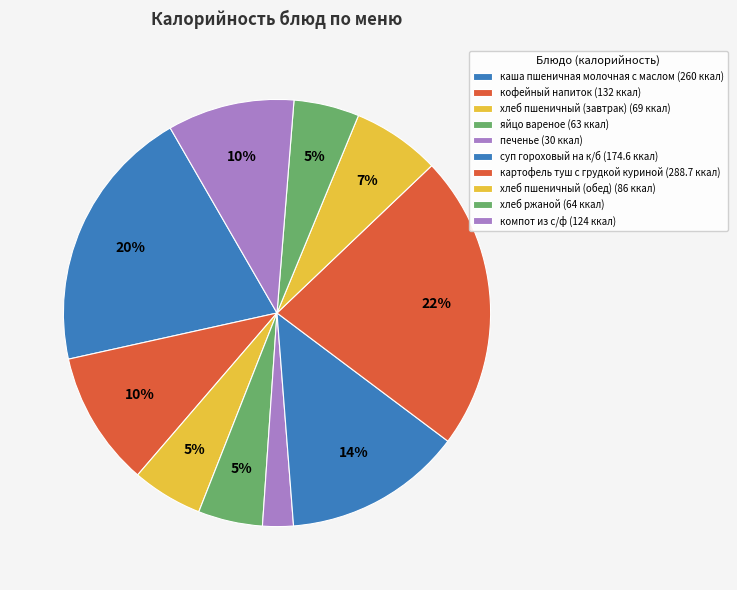

Rank the categories by value from highest to lowest.

картофель туш с грудкой куриной, каша пшеничная молочная с маслом, суп гороховый на к/б, кофейный напиток, компот из с/ф, хлеб пшеничный (обед), хлеб пшеничный (завтрак), хлеб ржаной, яйцо вареное, печенье